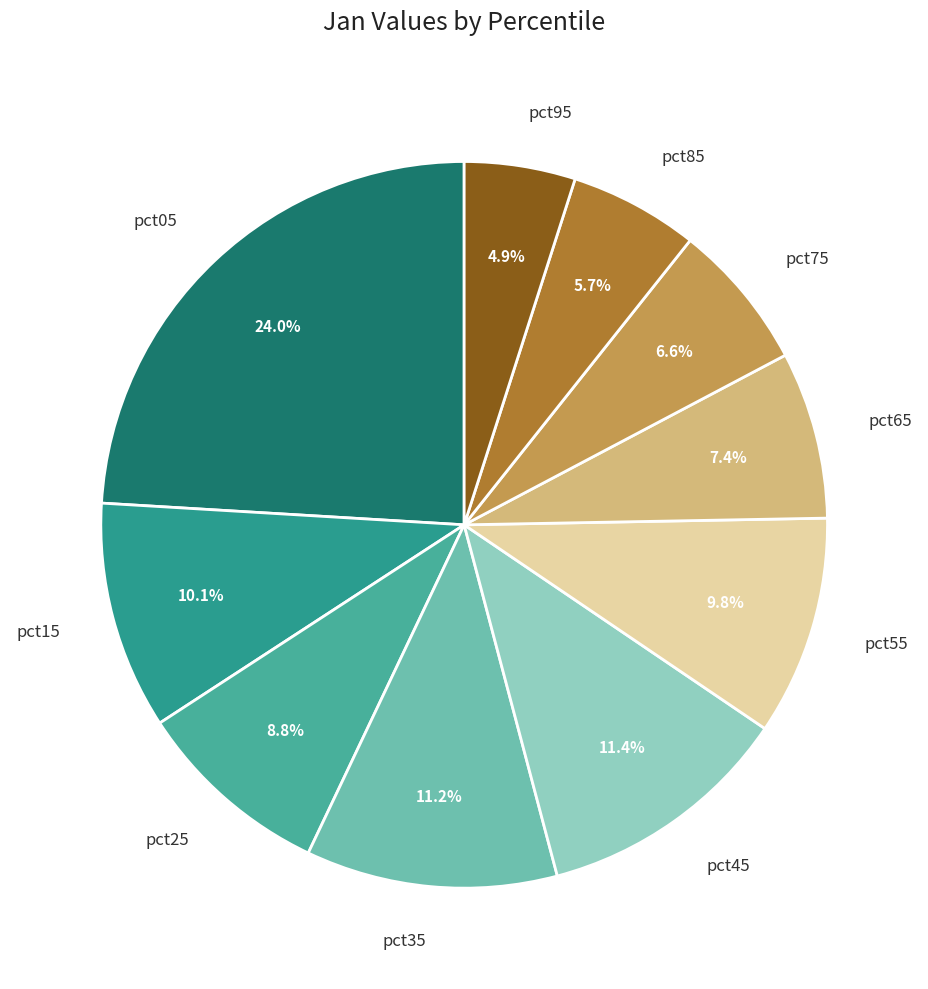

Is there any slice that represents more than half of the pie?

No